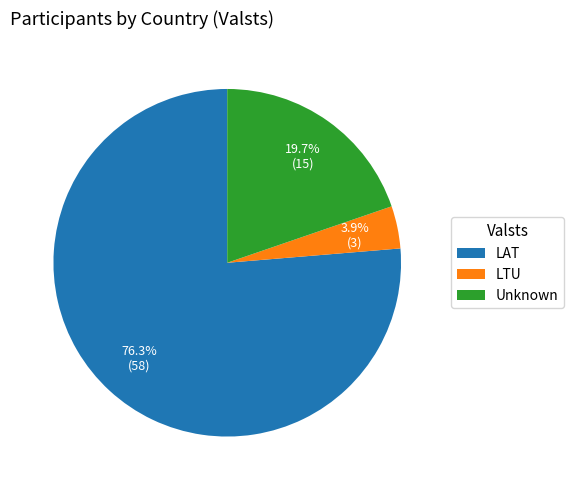

Which slice is the largest?

LAT